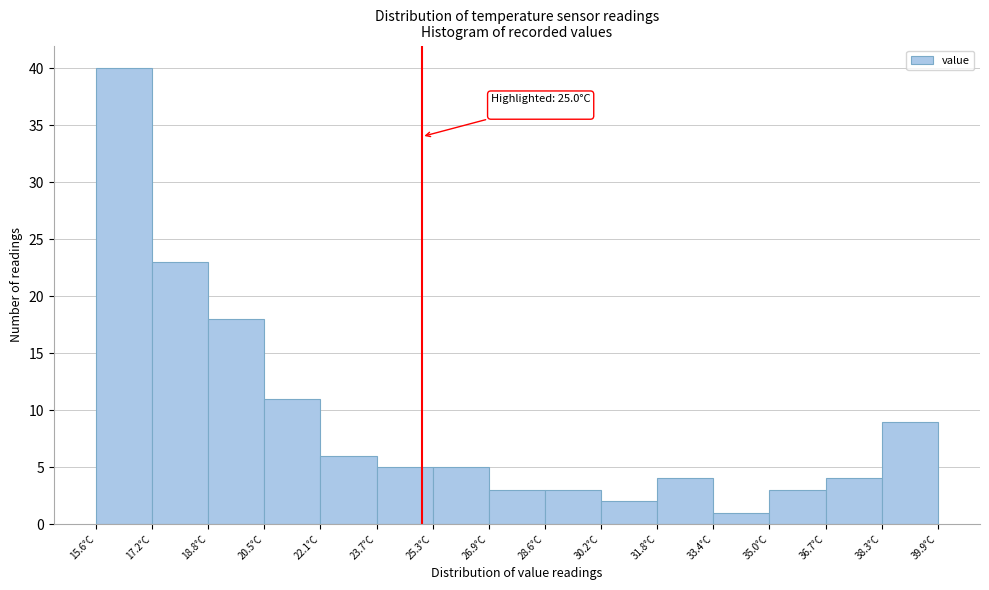

Which range on the x-axis has the tallest bar?

15.60 to 17.22